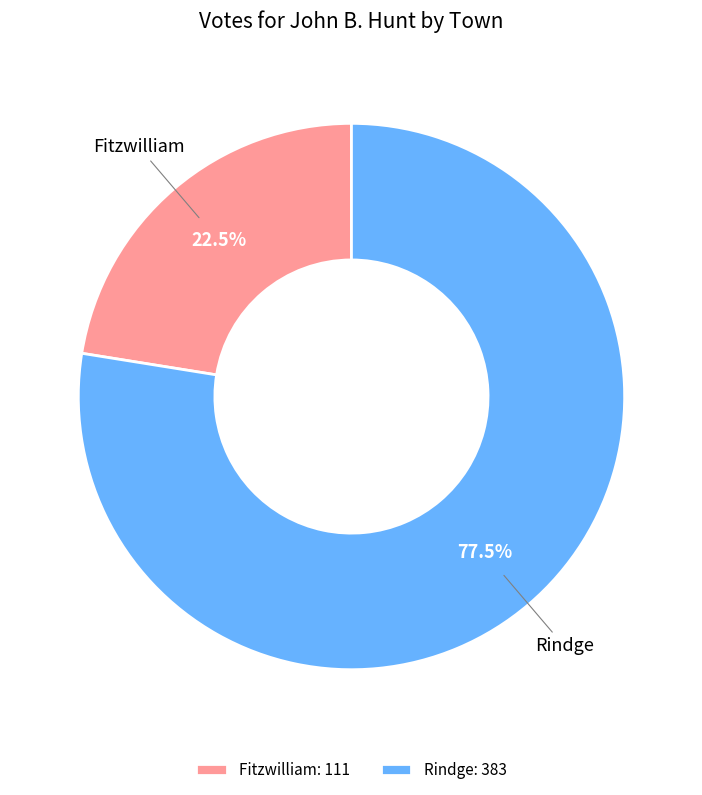

Which category has the smallest portion of the pie?

Fitzwilliam